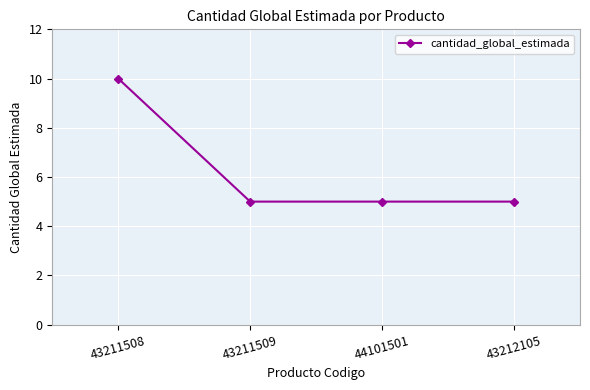

True or false: there are more than 2 points higher than both neighbors.

False